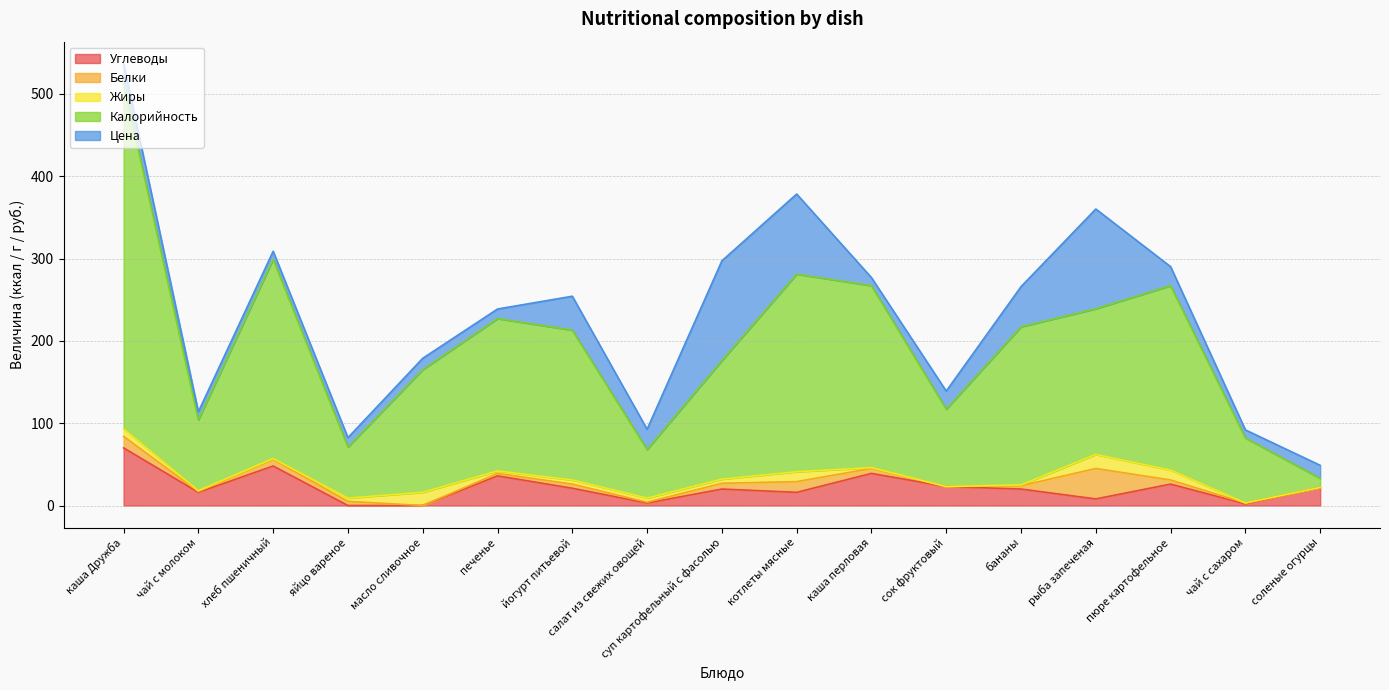

Does the chart have visible grid lines?

Yes